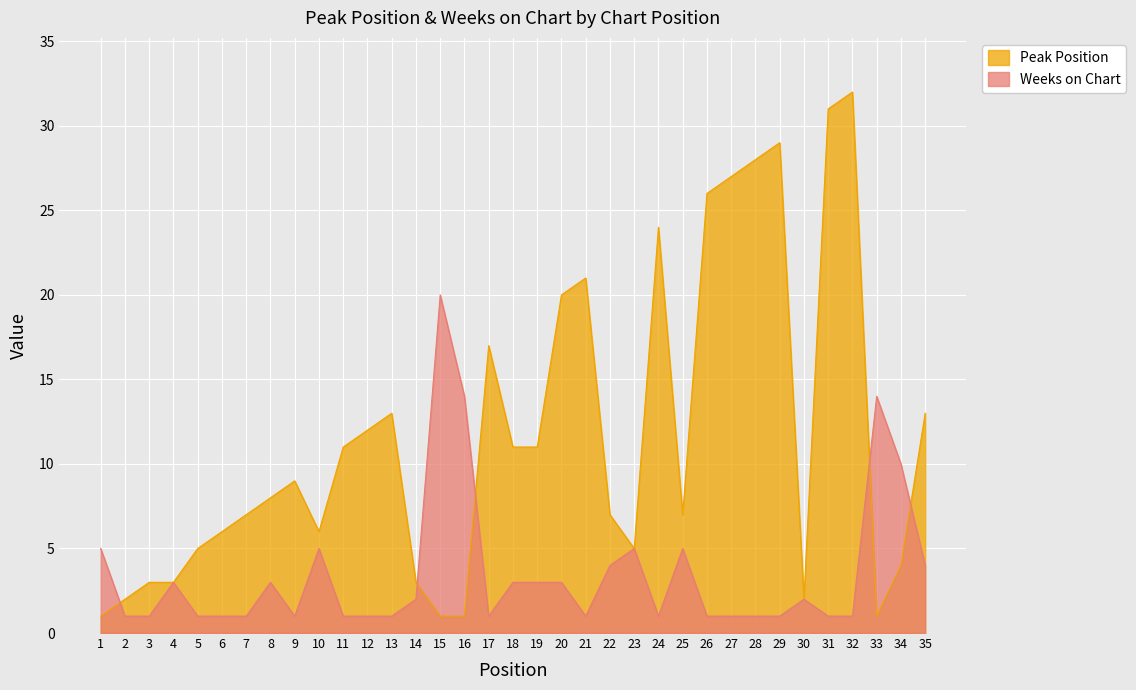

The Weeks on Chart series shows 1 at 27. True or false?

True